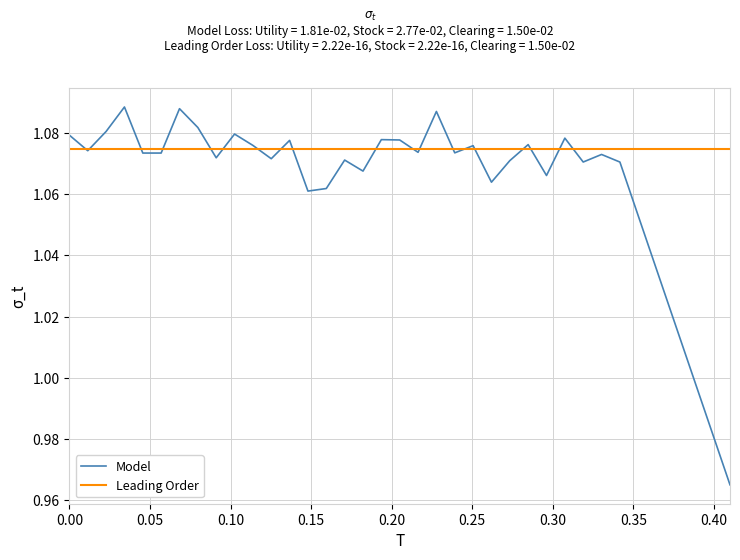

Which series has the widest spread of values?

Model